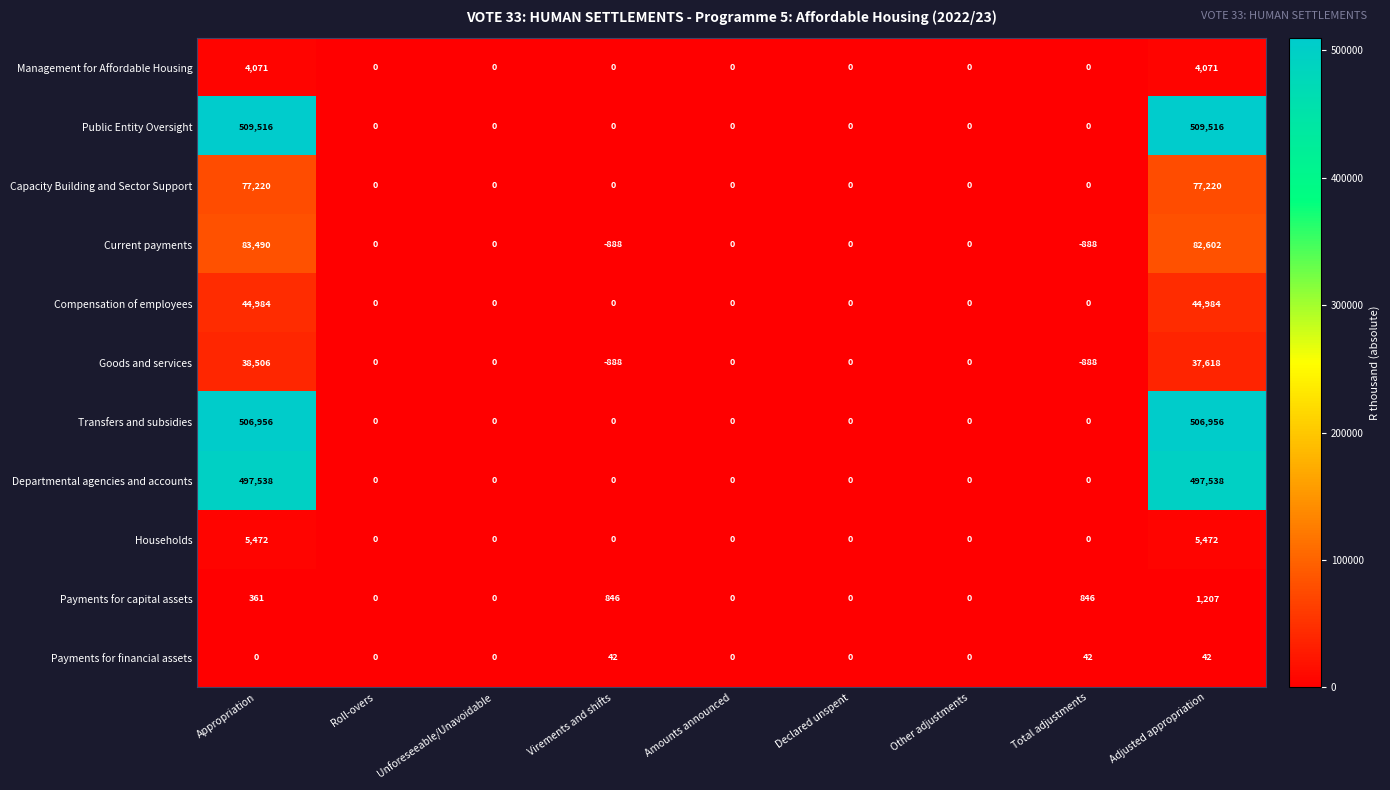

What is the minimum value shown in the chart?

-888